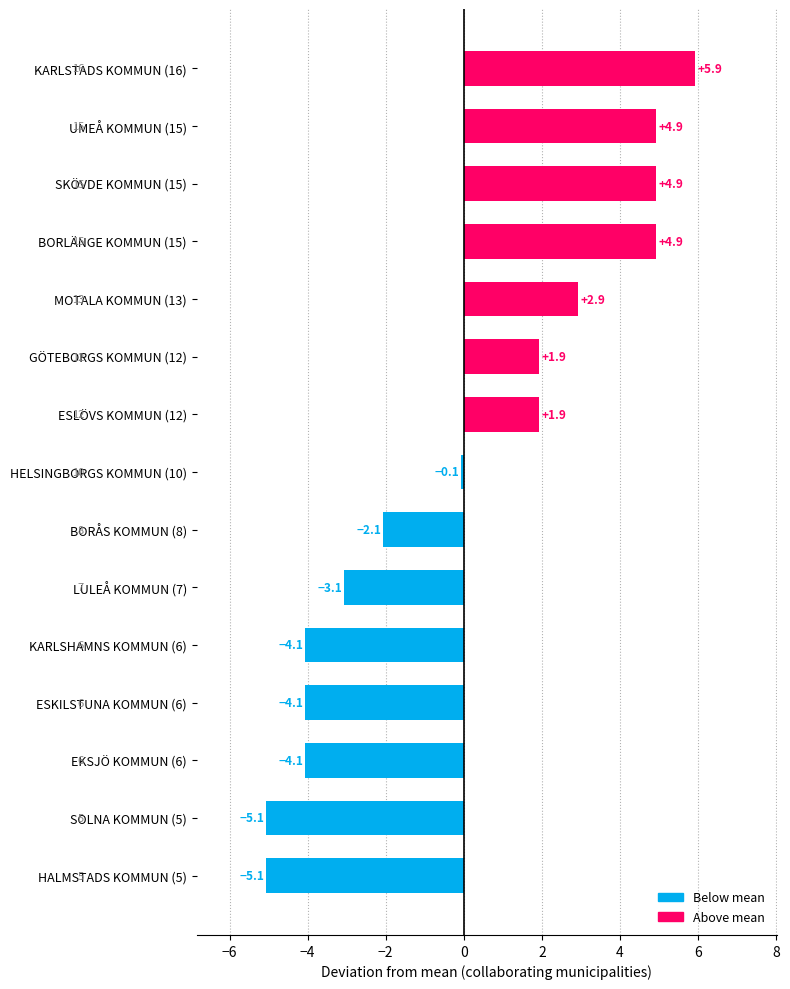

What is the difference between the maximum and minimum values?

11.0